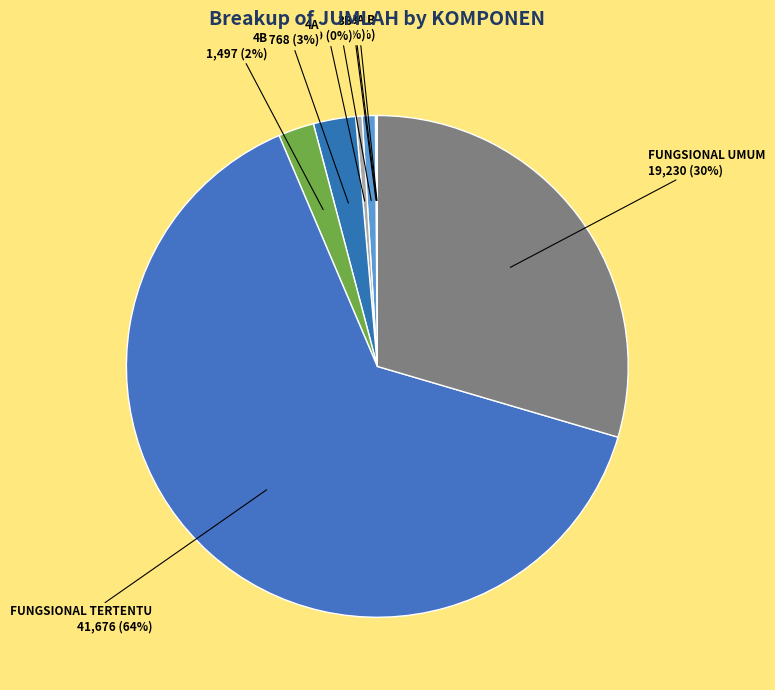

Which slice represents more than half of the pie?

FUNGSIONAL TERTENTU